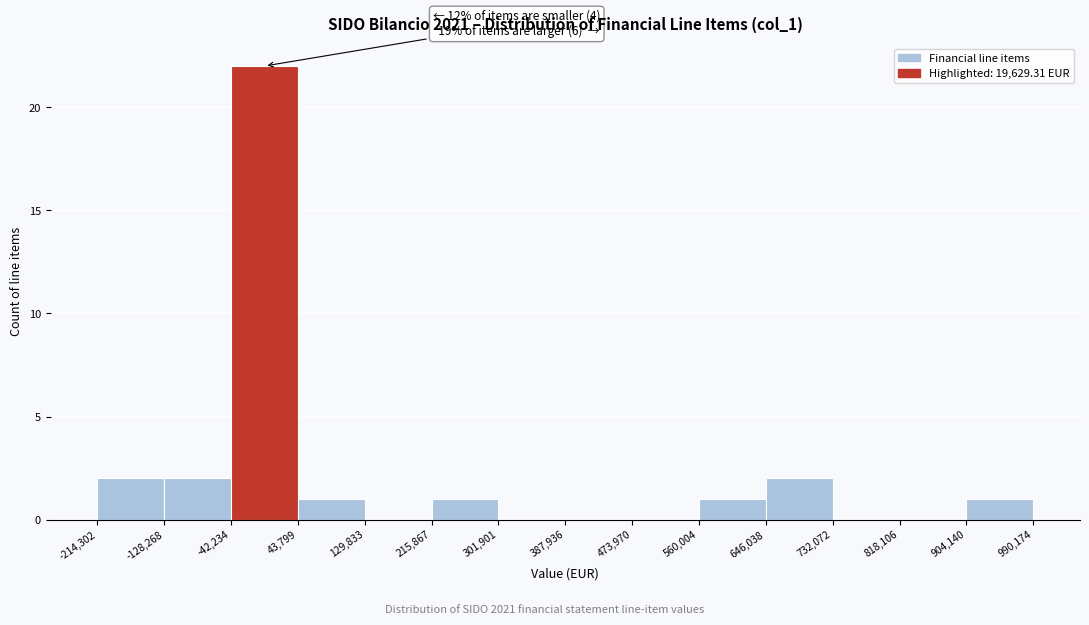

Which range on the x-axis has the tallest bar?

-42,234 to 43,799